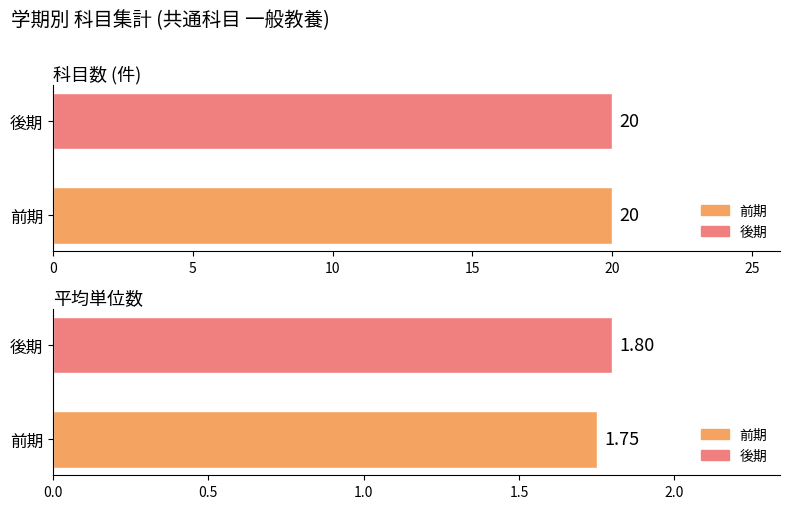

The value of 前期 at 18 is 3. True or false?

False